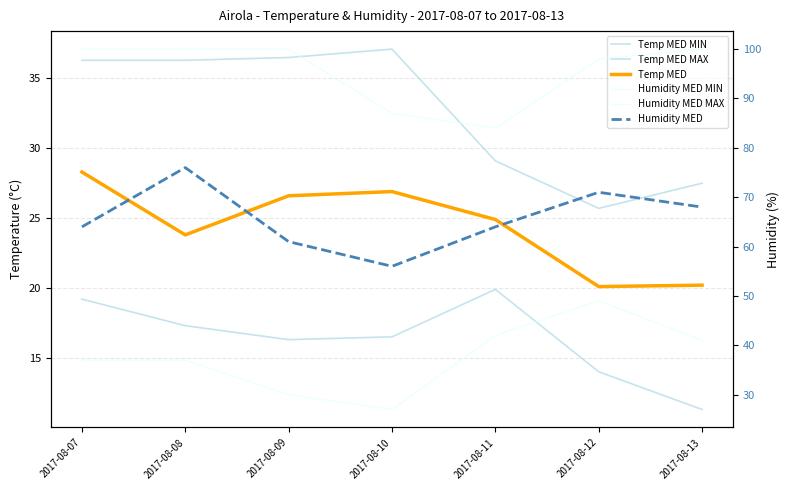

How many values in the Temp MED MIN series are below 16?

2